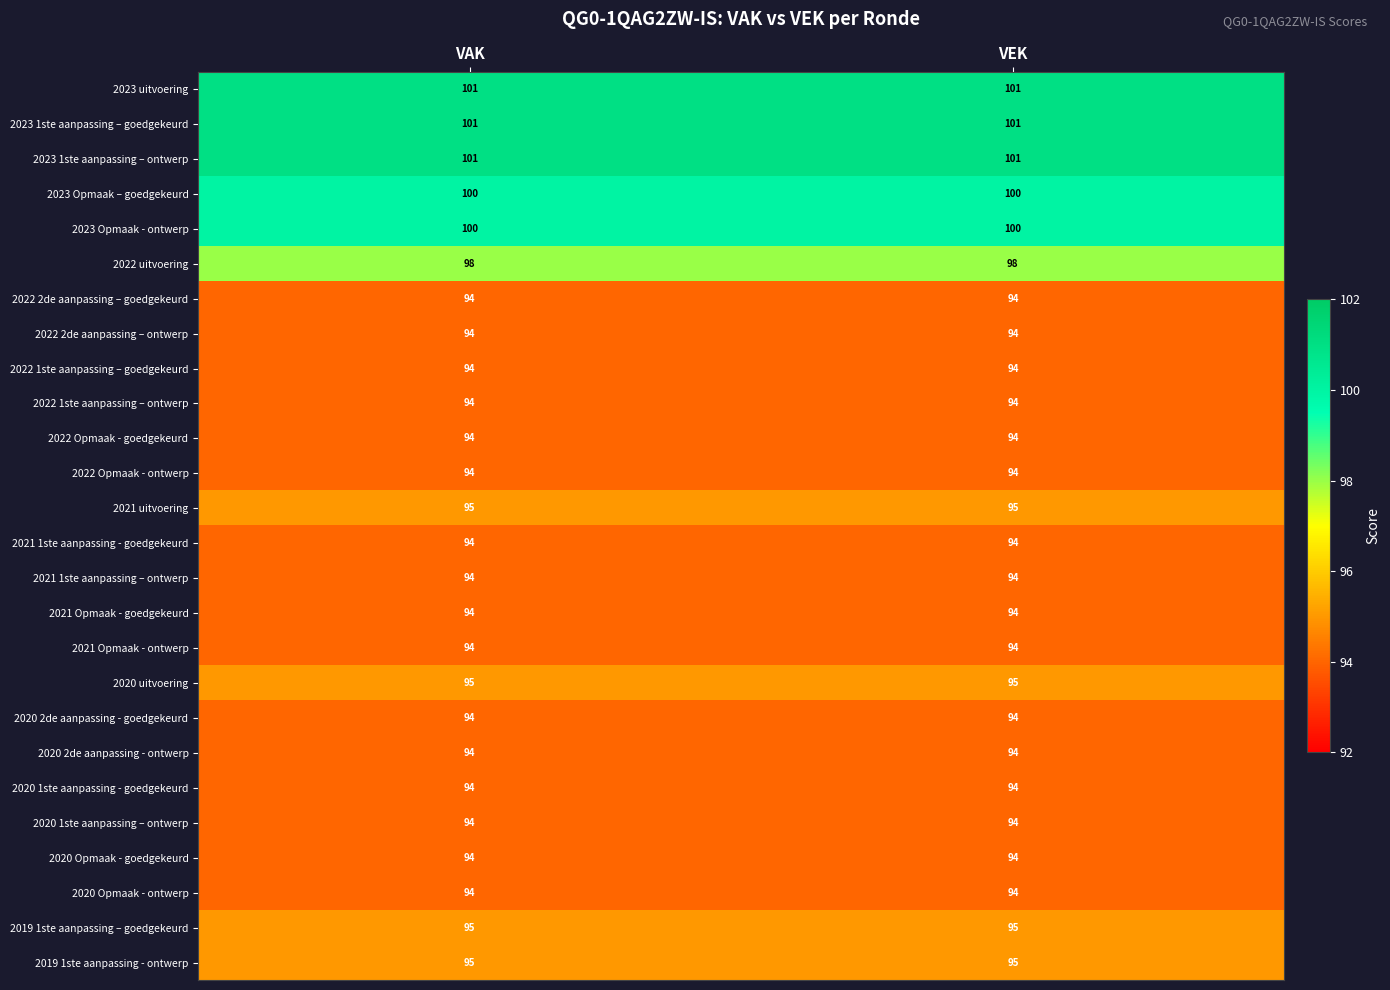

What is the sum of the 2020 Opmaak - ontwerp values at VAK and VEK?

188